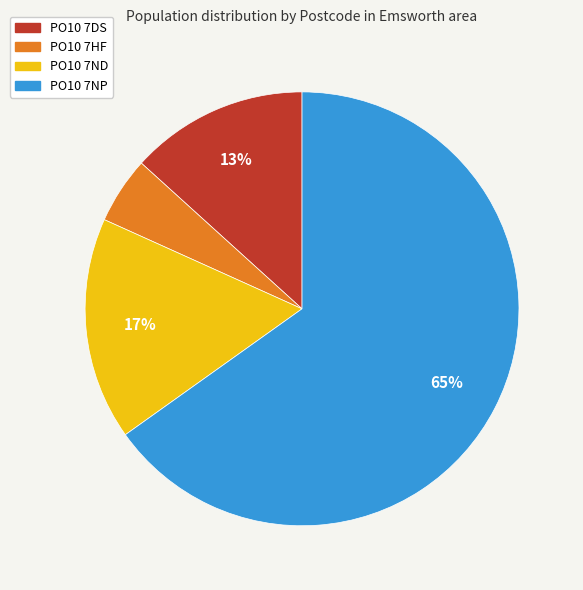

To the nearest percent, what is the average slice percentage?

25%